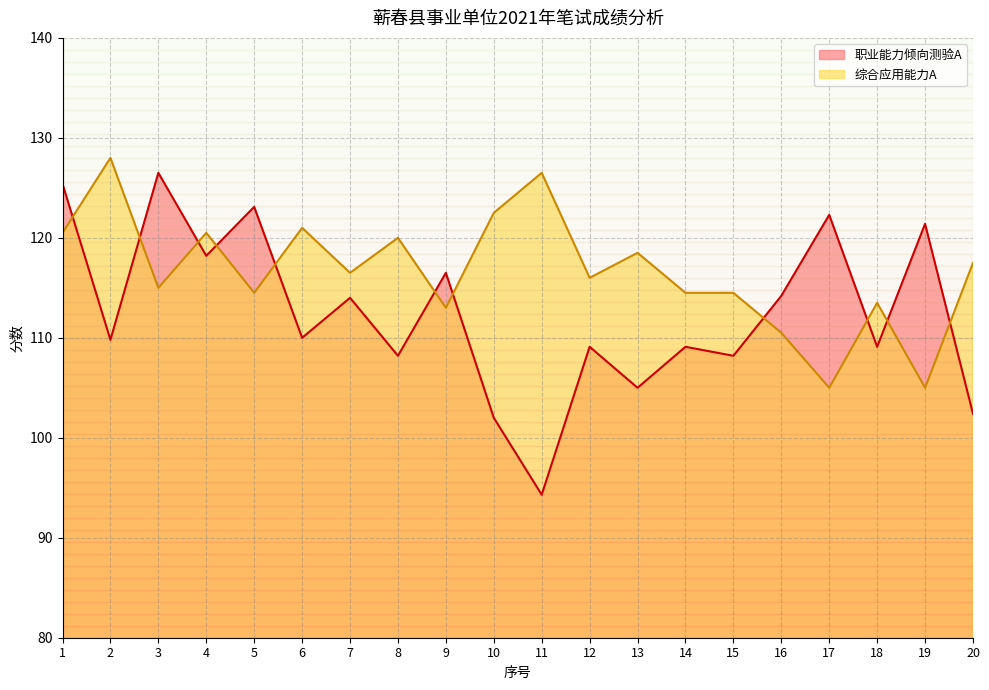

Between which two adjacent categories do 职业能力倾向测验A and 综合应用能力A first intersect?

1 and 2